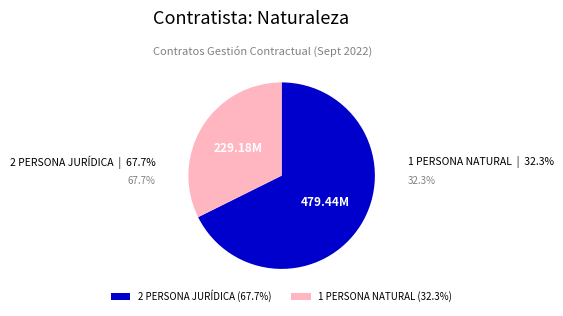

Is the sum of 2 PERSONA JURÍDICA and 1 PERSONA NATURAL greater than half?

Yes